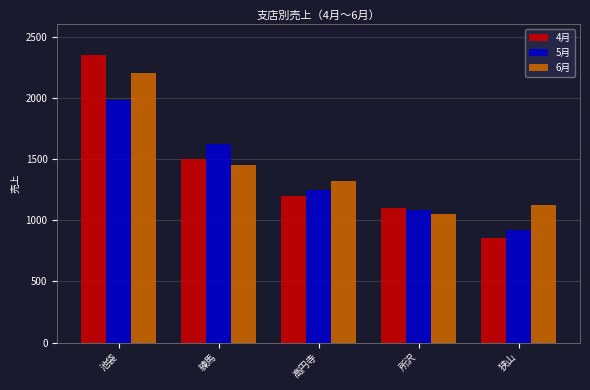

Is the value of 5月 at 所沢 greater than the value of 4月 at 練馬?

No